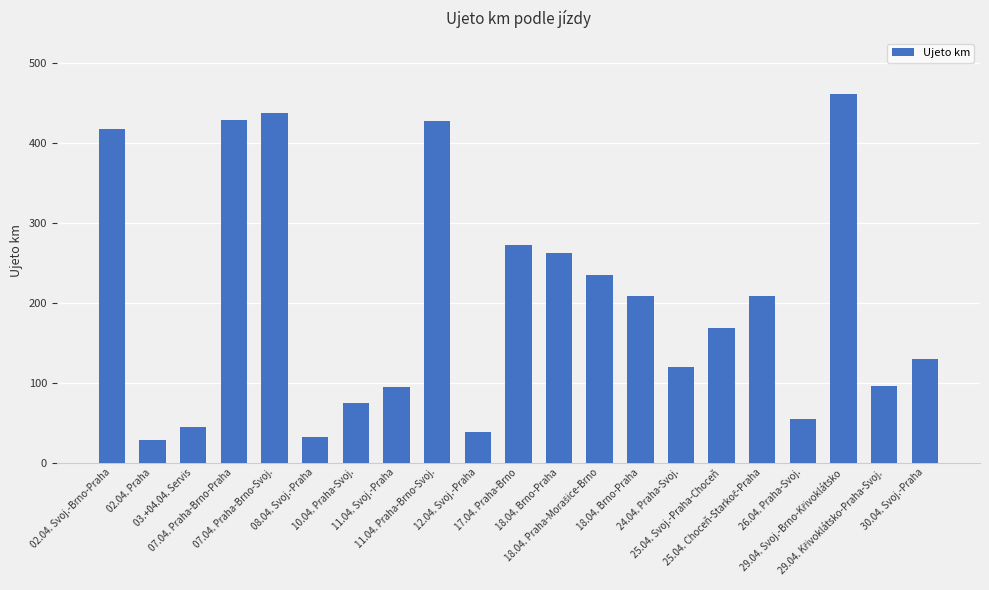

Does the chart contain stacked bars?

No